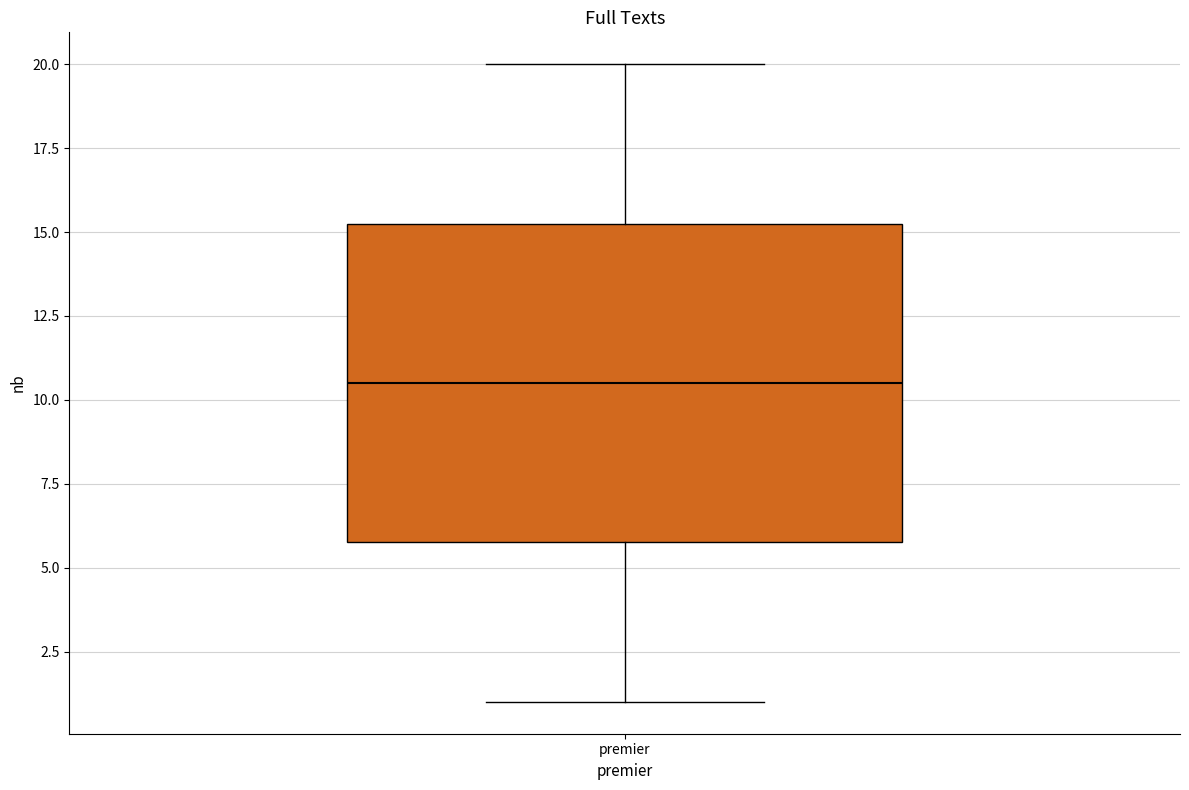

Transcribe this box plot: give where the median line is, the range the box spans, and where the two whiskers end, as read against the y-axis. The values are not printed on the chart, so give them approximately, as read against the axis.

median 10.5, box 6.0 to 15.5, whiskers 1.0 to 20.0